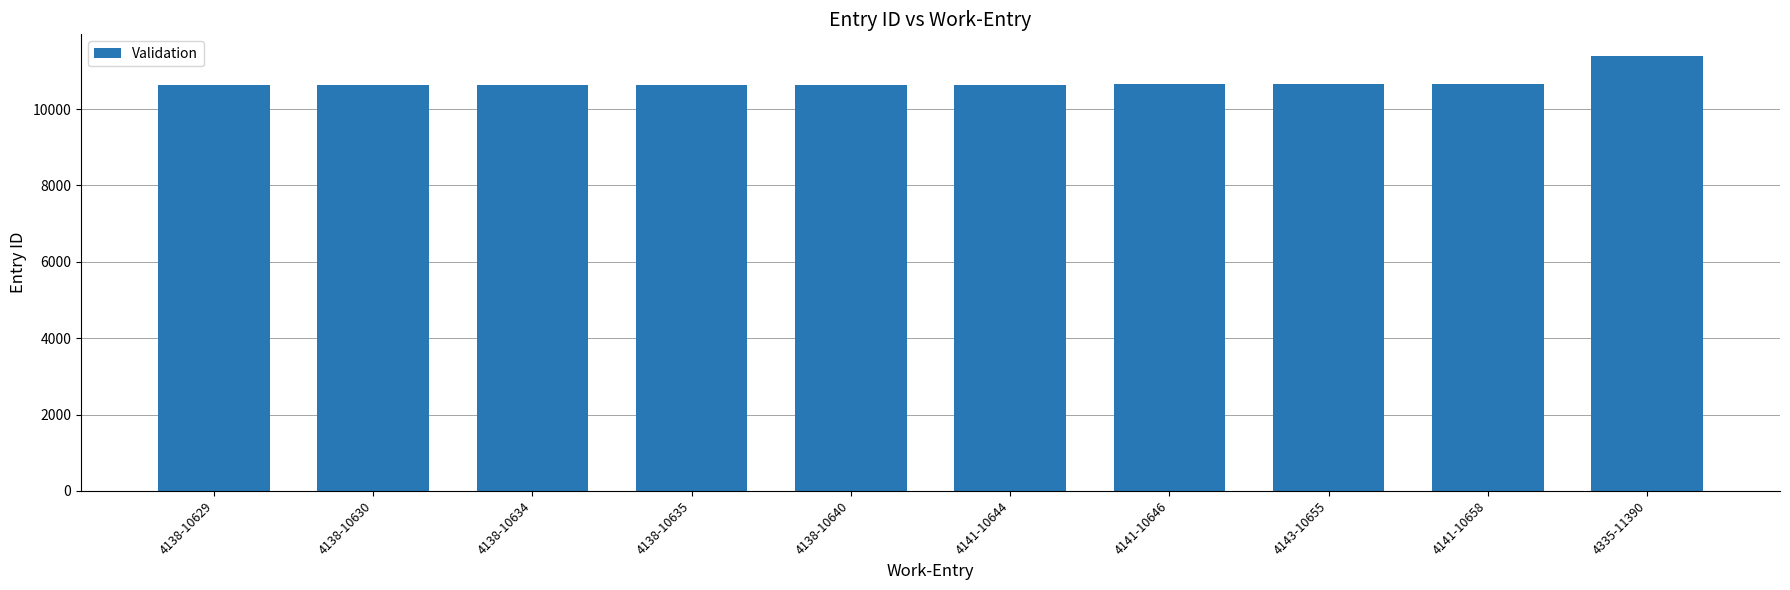

What is the difference between the maximum and second lowest values?

760